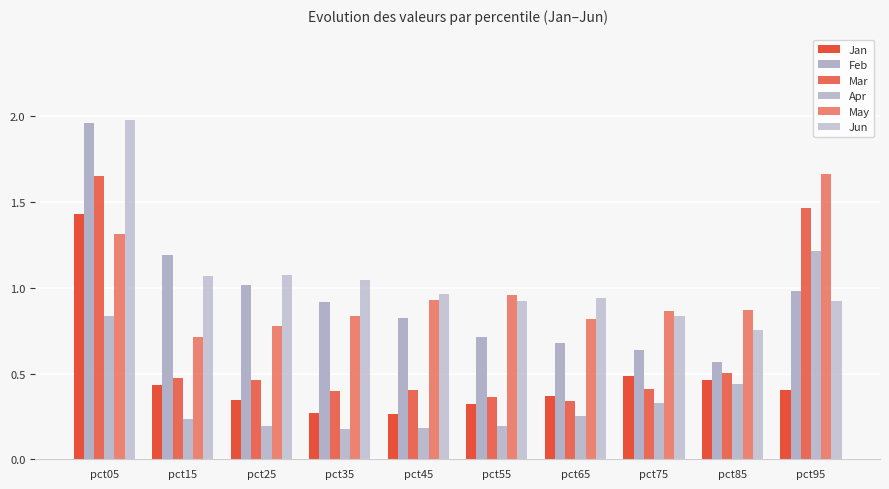

The value of Mar at pct35 is 0.4. True or false?

True